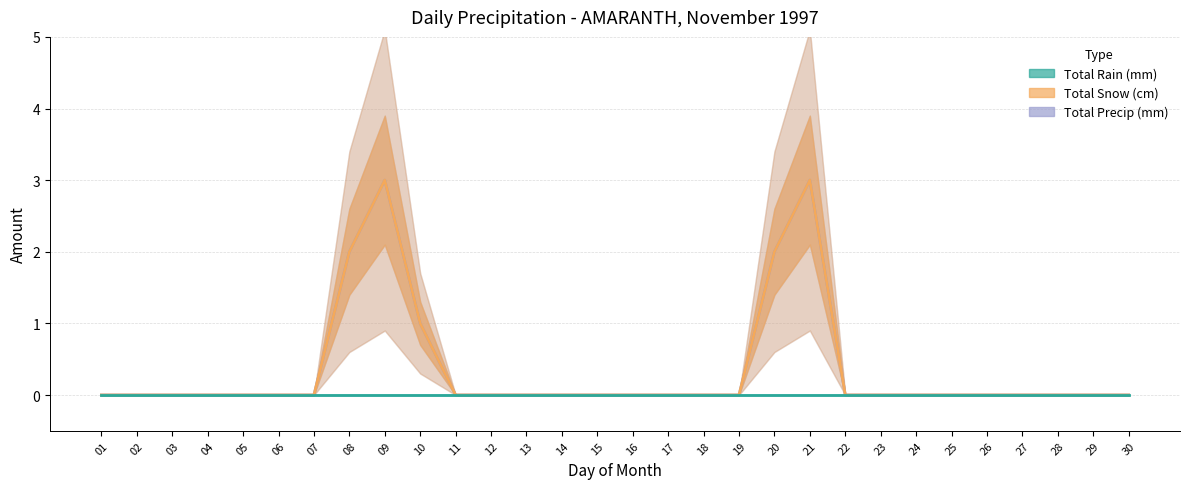

Count the Total Precip (mm) values in the range 0 to 1.

26